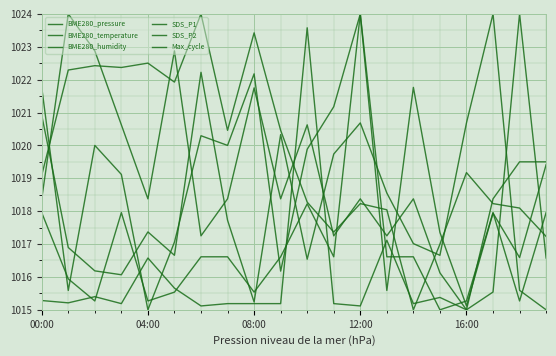

Count the number of data series in this chart.

6